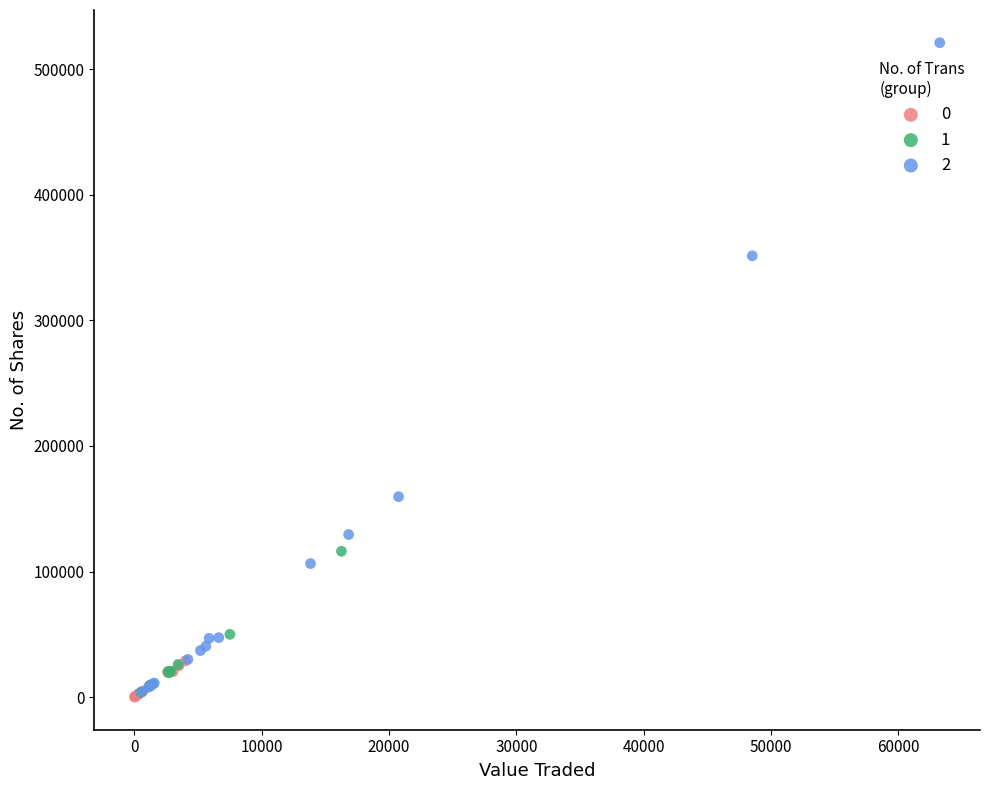

What are all the series names shown in the legend?

0, 1, 2